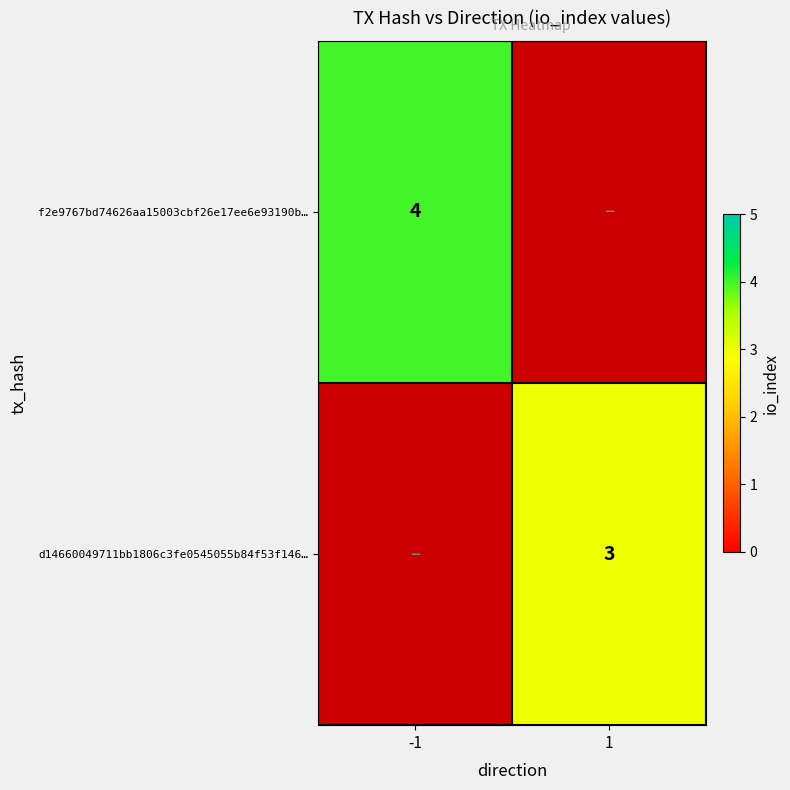

What is the greatest value displayed?

4.0